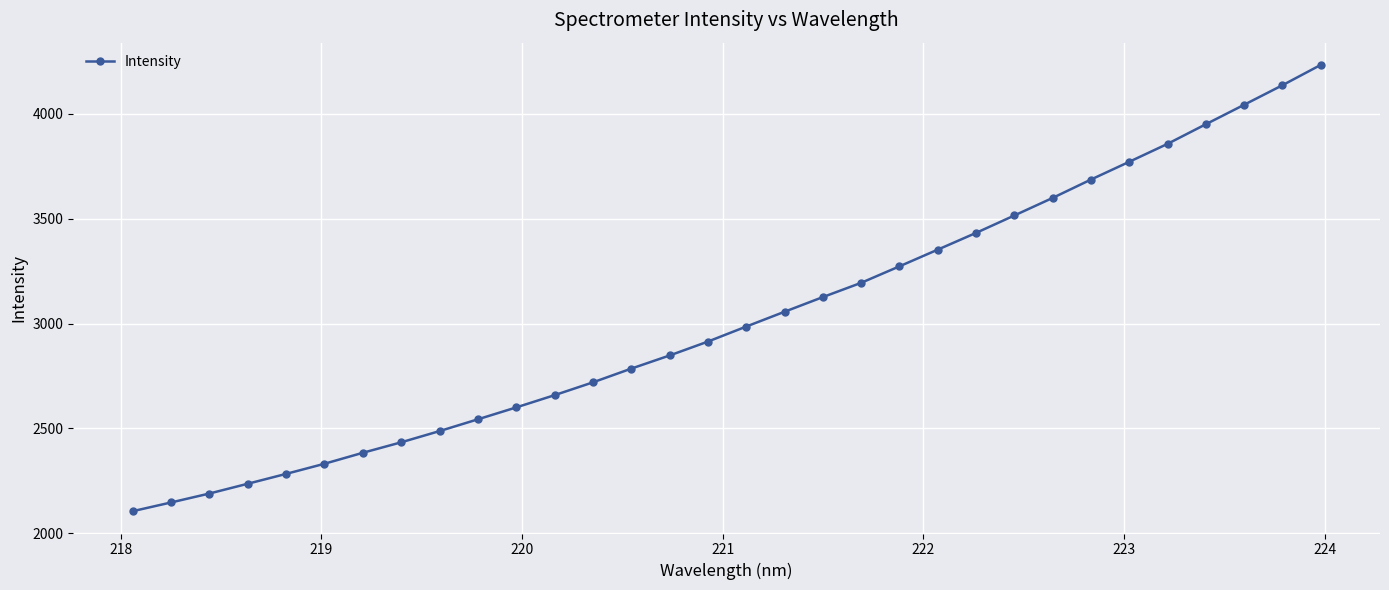

What is the maximum value shown in the chart?

4233.2